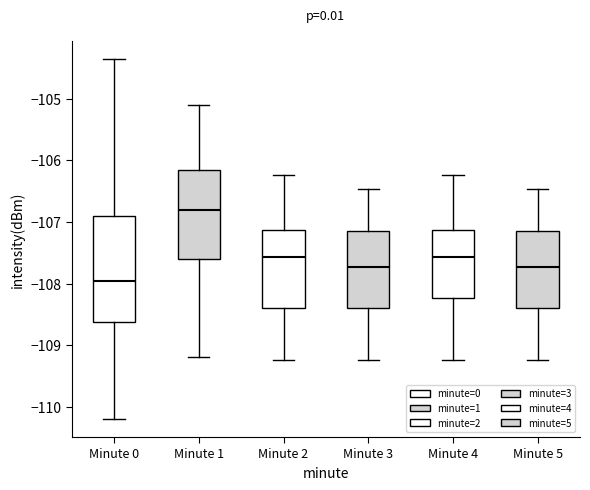

Which box has the highest median line?

Minute 1